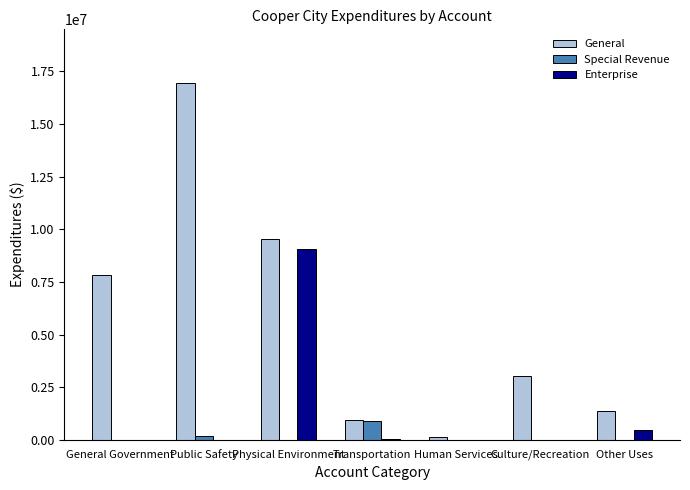

At which label is Enterprise closest to 4524171?

Other Uses